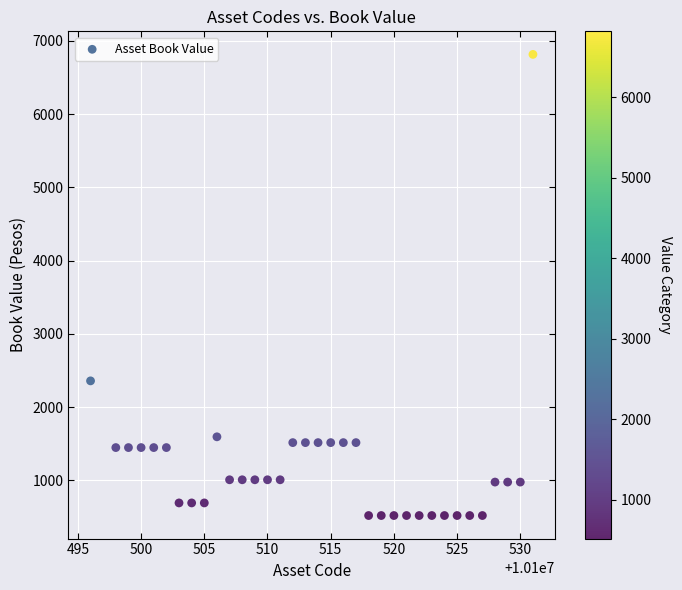

What is the range of X values (max minus min)?

35.0